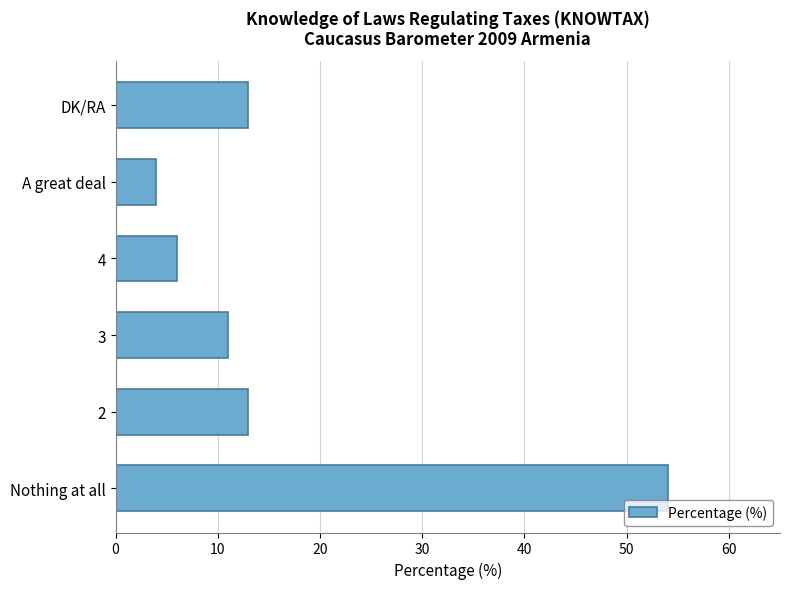

What is the minimum value shown in the chart?

4